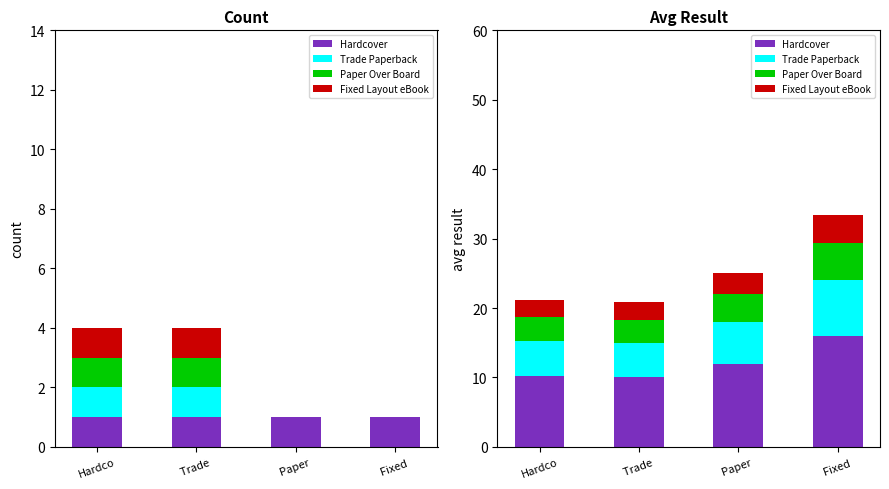

At which category is the sum across all series the highest?

Fixed 